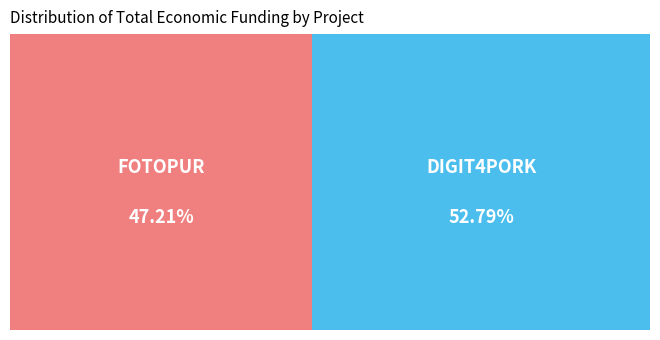

Which category has the biggest portion of the pie?

Grupo Operativo DIGIT4PORK